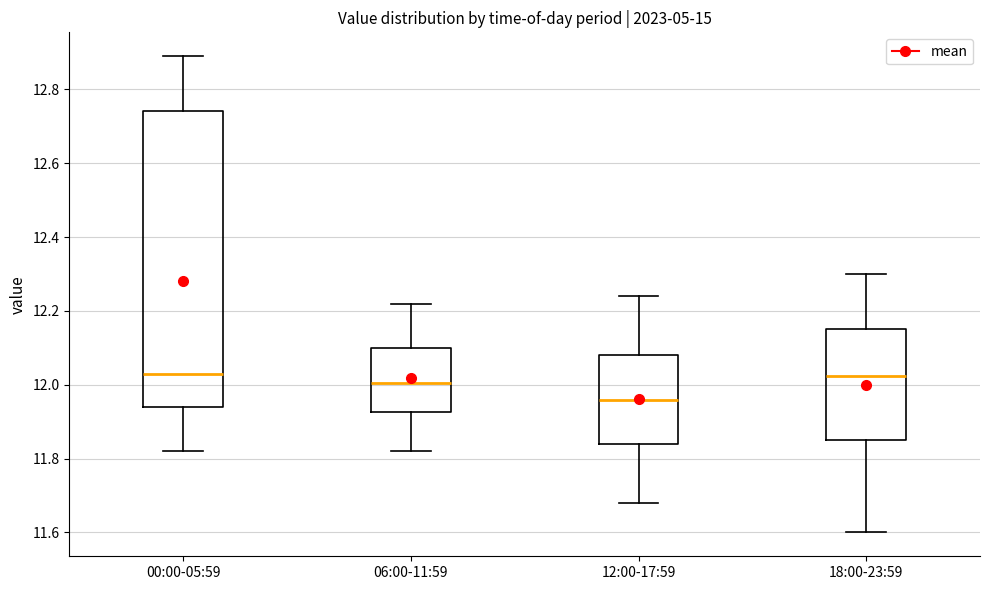

Where does the lower whisker of the box for 00:00-05:59 end on the y-axis? The values are not printed on the chart, so give them approximately, as read against the axis.

11.82